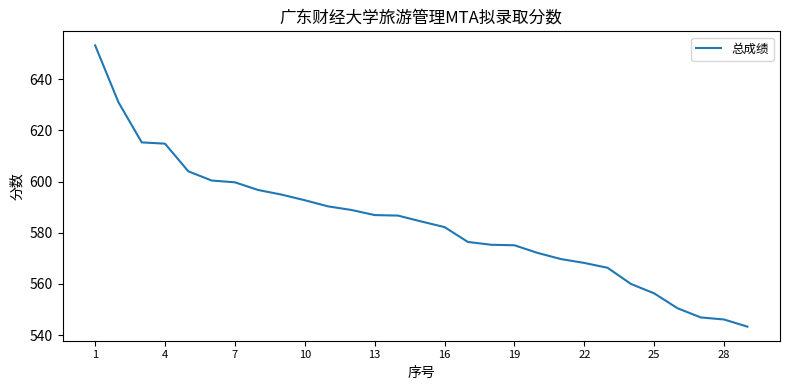

What is the difference between the maximum and minimum values?

109.9